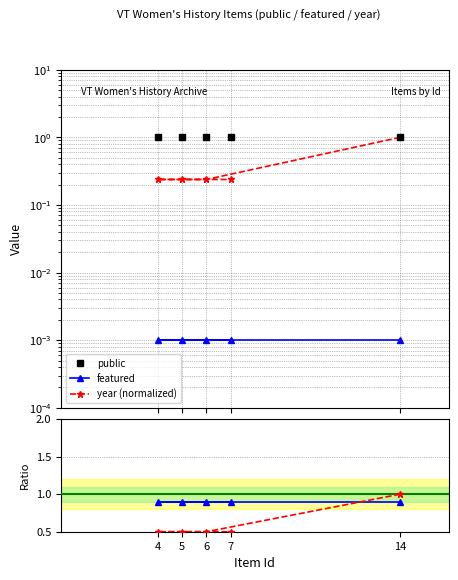

Which series changed the most between 6 and 4?

public